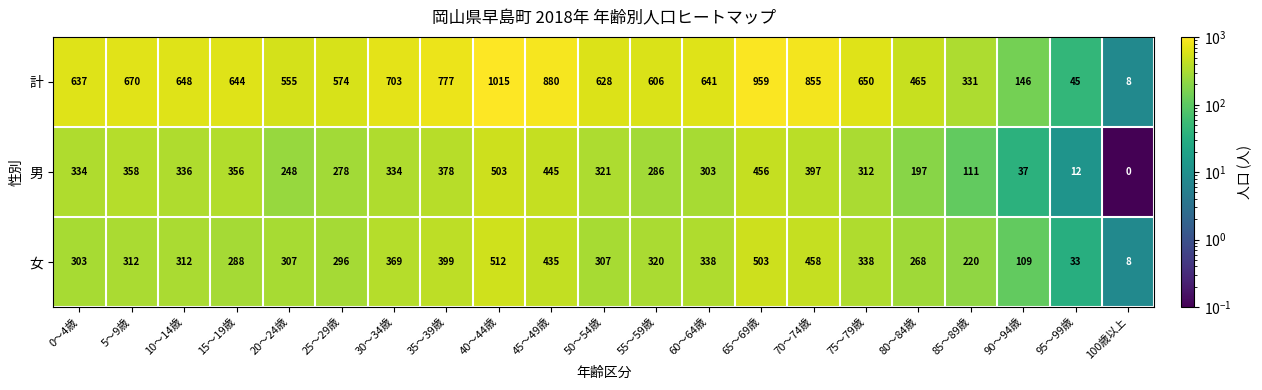

Which series has the largest range (max minus min)?

計